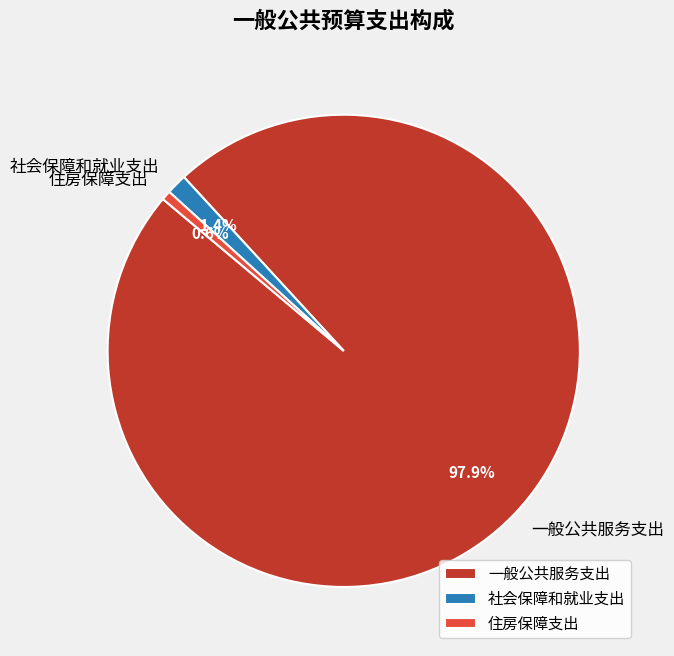

How many segments does this pie chart have?

3